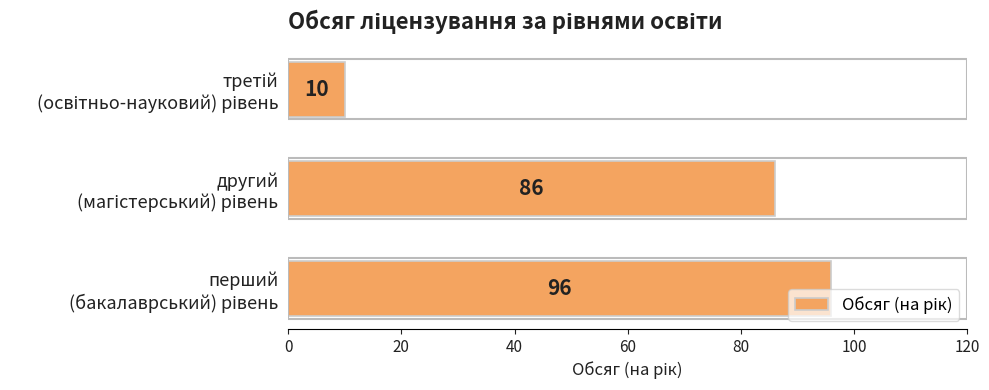

Count the values in the range 10 to 96.

3